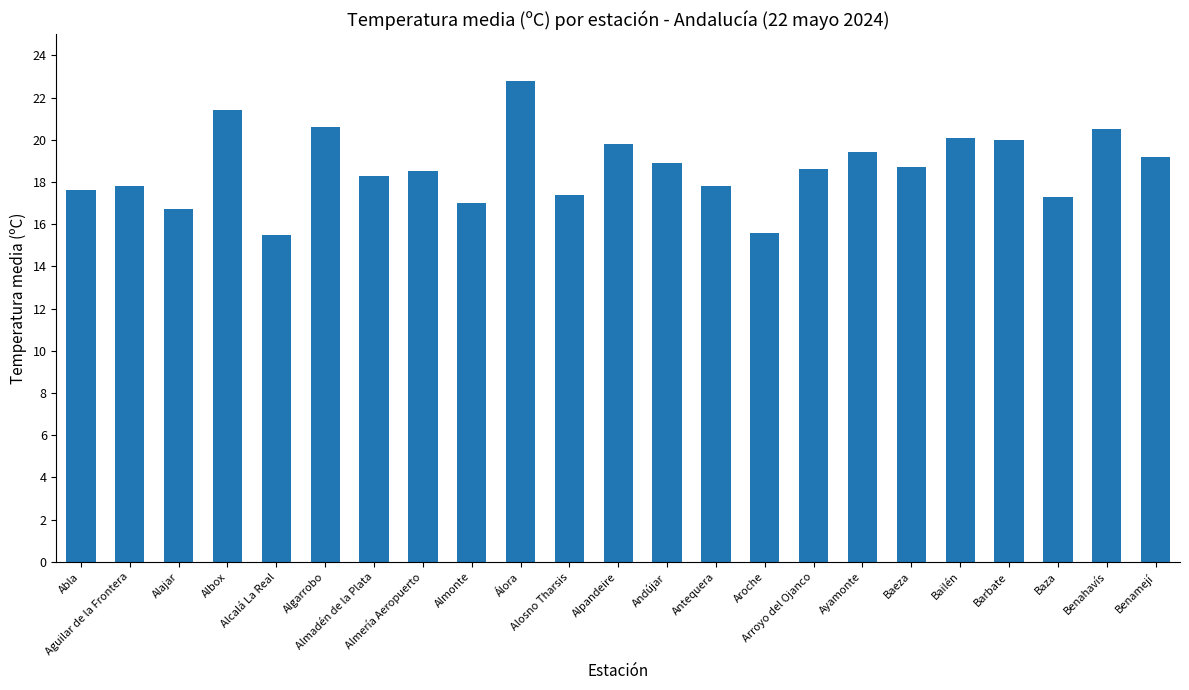

Is it true that the value at Albox is 21.4?

True